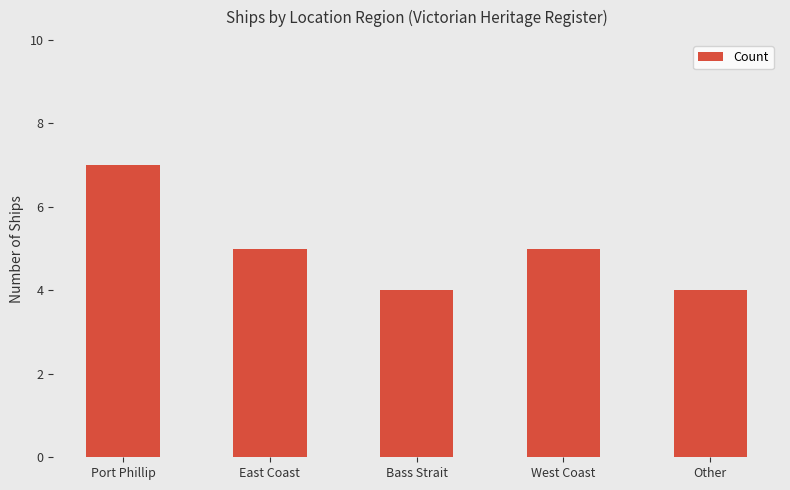

Is it true that the value at Port Phillip is 7?

True